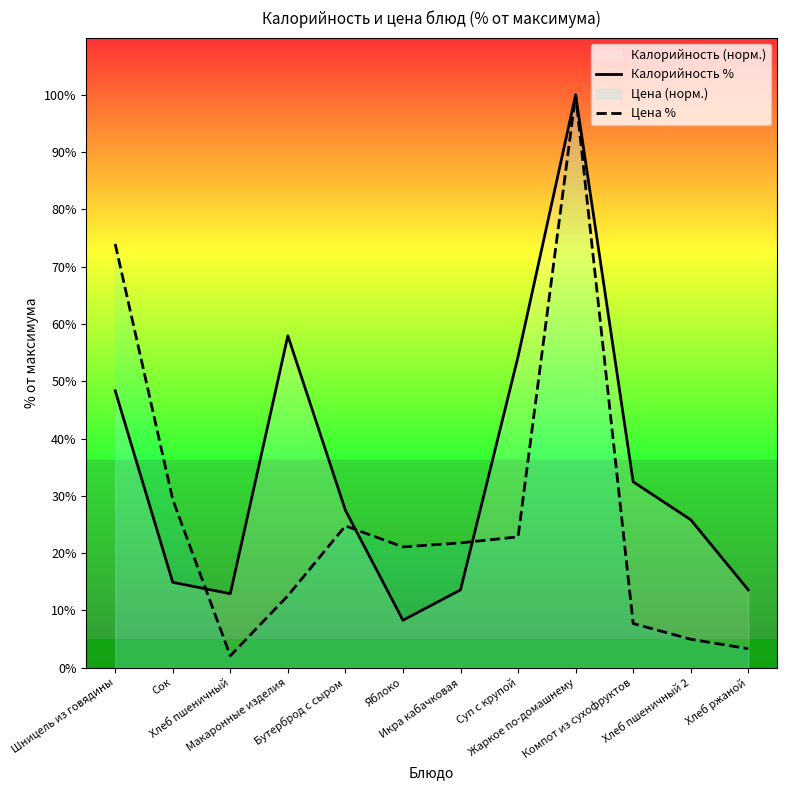

How many data points in Цена % are above 21?

7